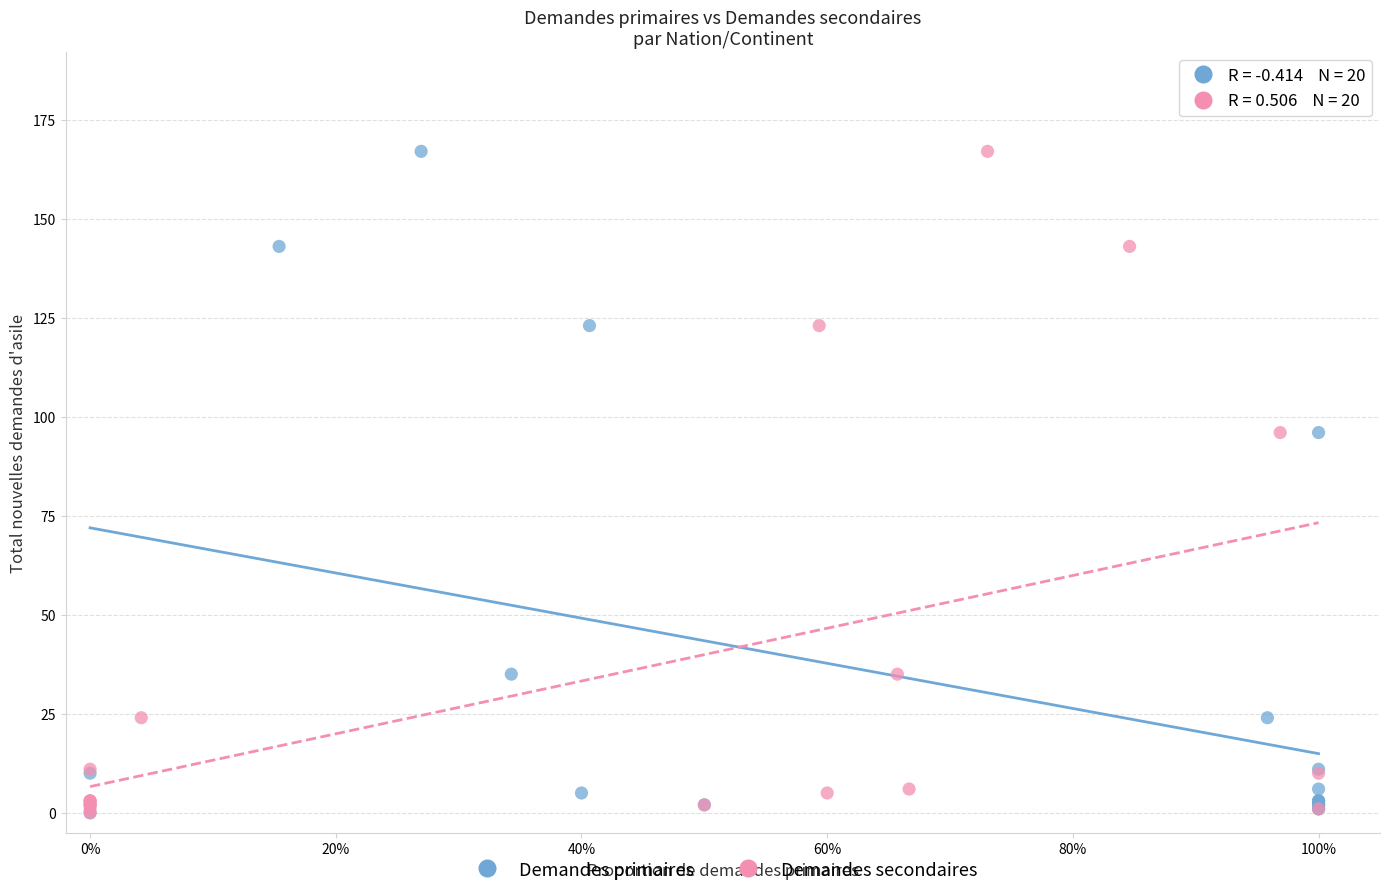

What are all the series names shown in the legend?

Demandes primaires, Demandes secondaires